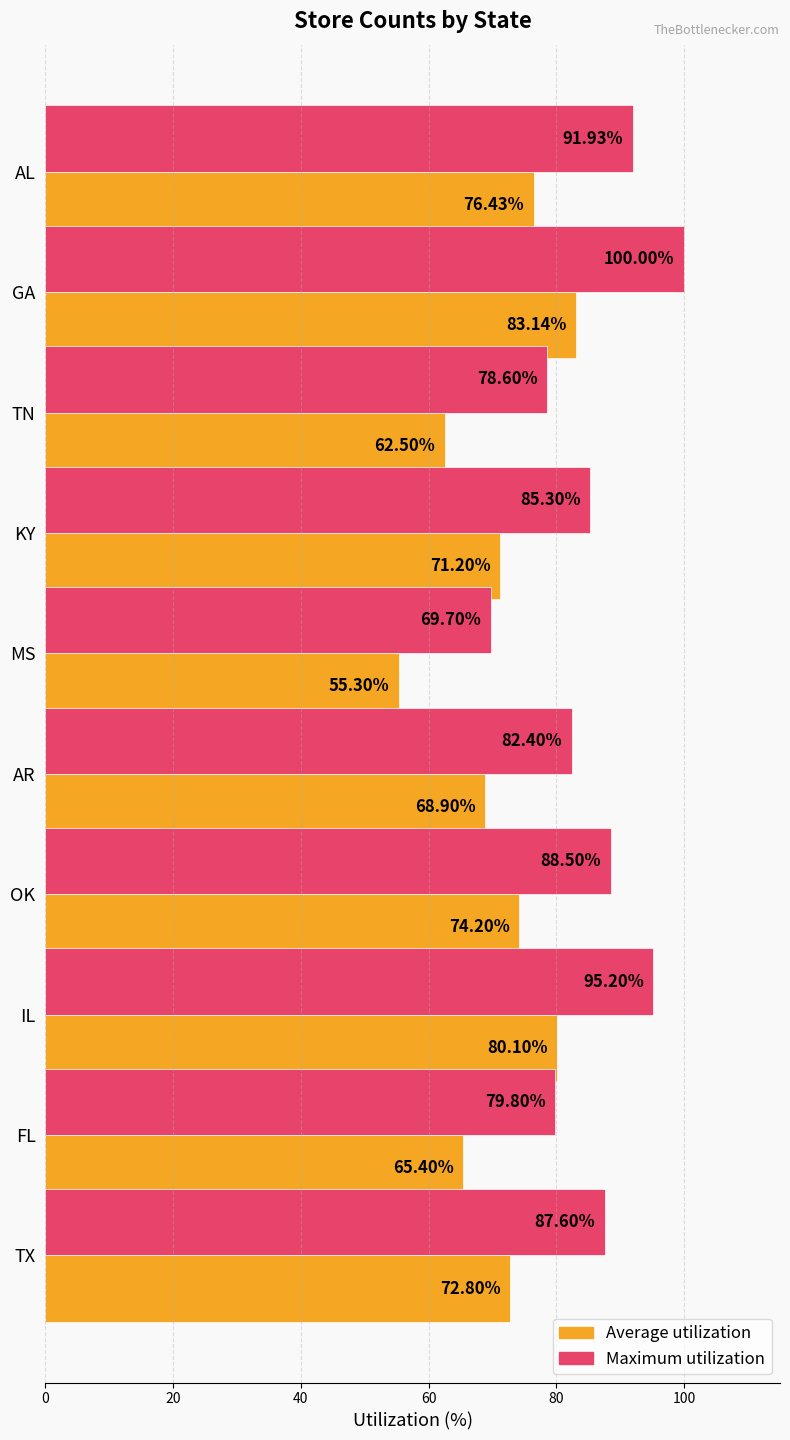

Which label corresponds to the largest value in the chart?

GA